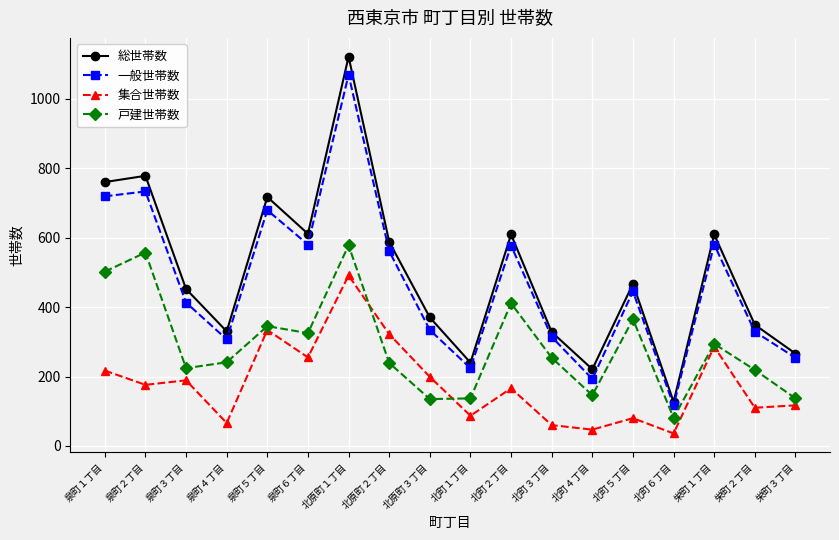

True or false: 一般世帯数 and 戸建世帯数 cross at least once.

False